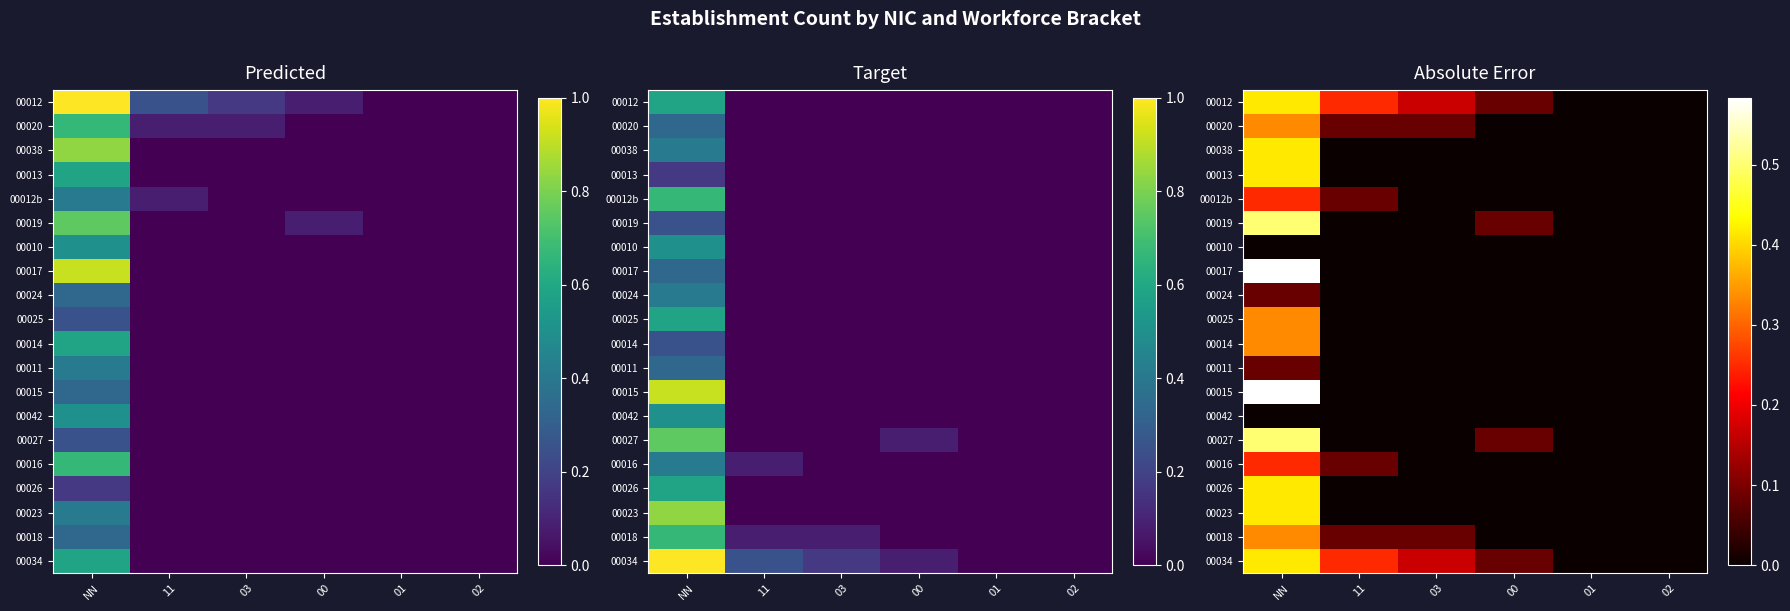

Is it true that 00012b equals 0.2 at NN?

True